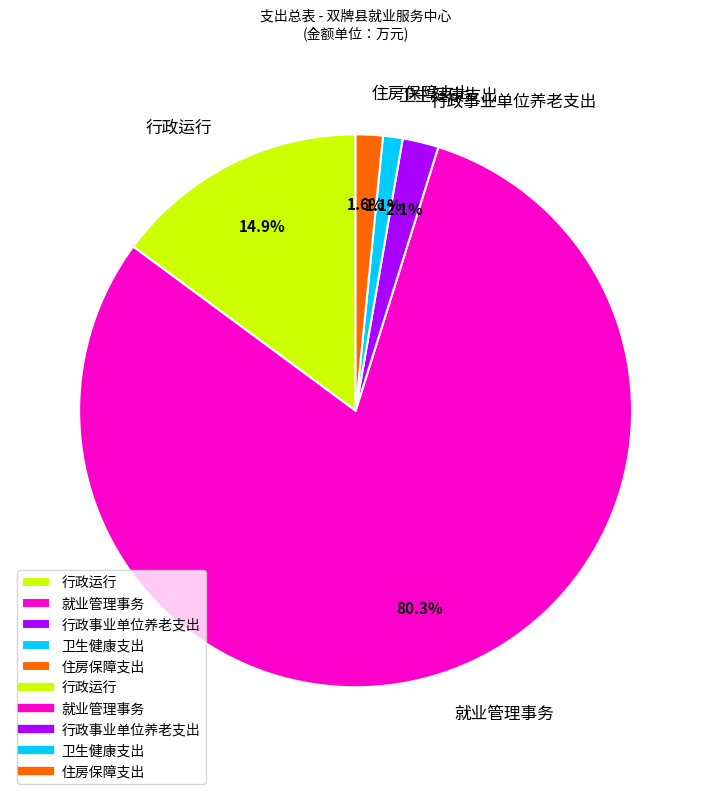

What portion of the pie excludes 行政运行?

85.1%